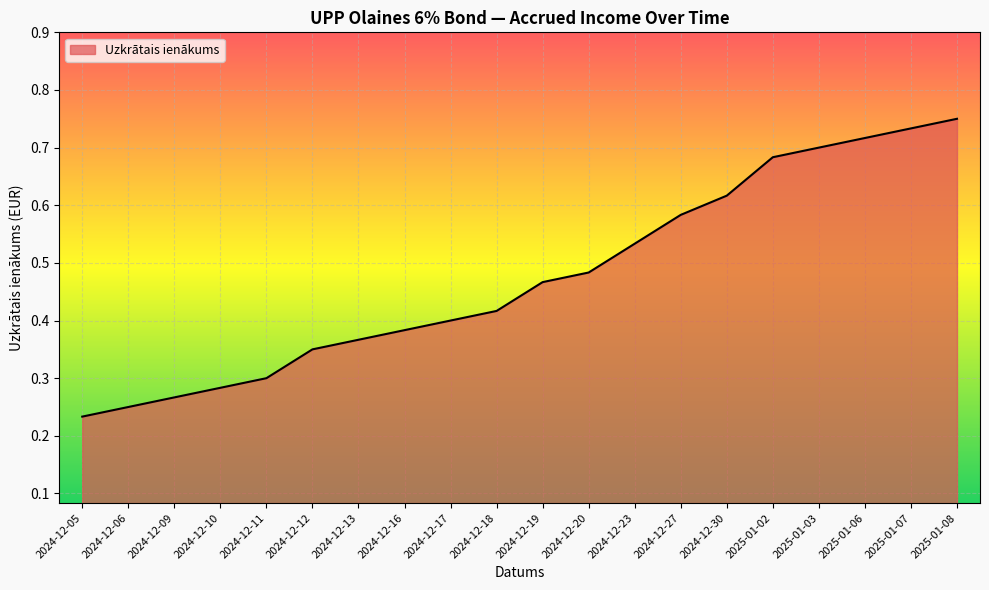

Which label corresponds to the largest value in the chart?

2025-01-08